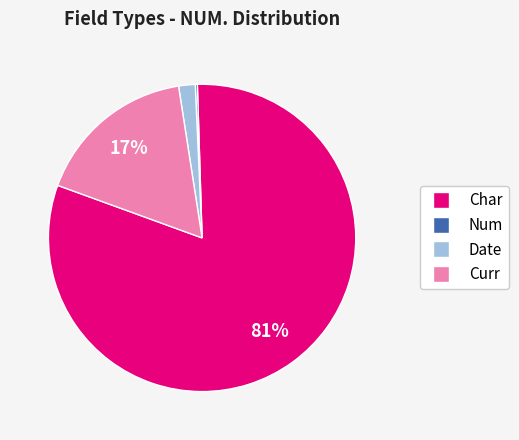

Combined, do Char and Curr account for over 50%?

Yes